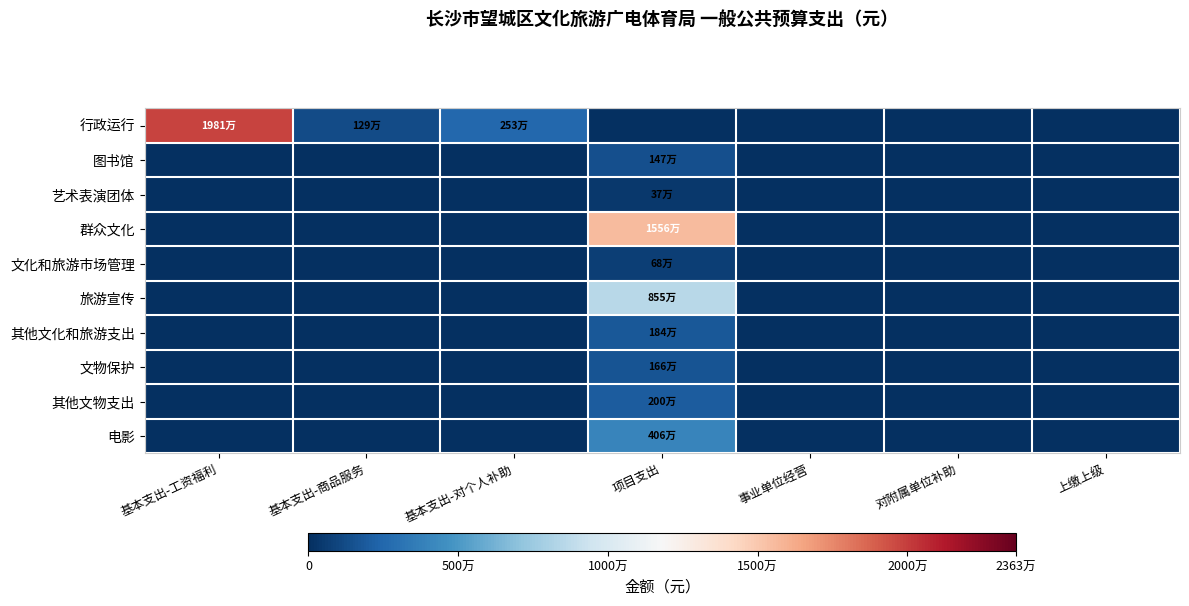

At how many categories does at least one series exceed 7238219?

2